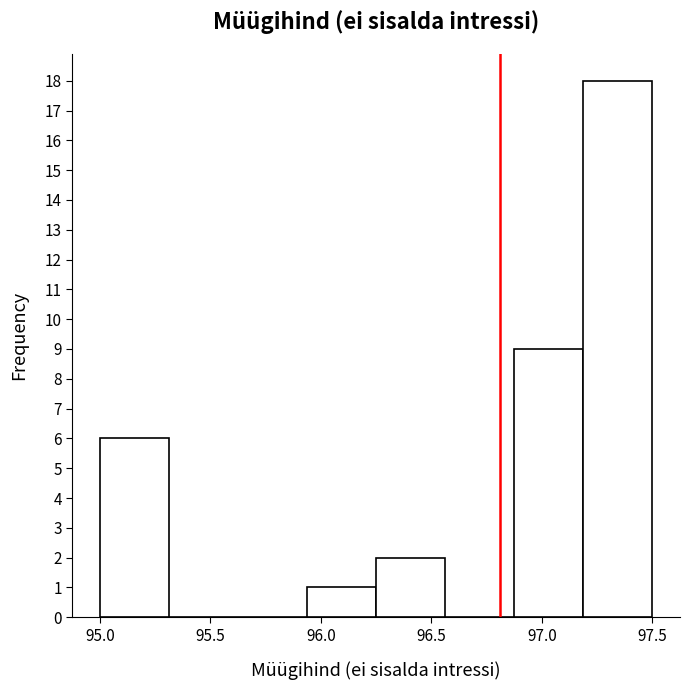

Reading left to right, transcribe this chart: for each bar, give the range it covers on the x-axis and its height. Neither the bar edges nor the heights are printed on the chart, so give them approximately, as read against the axes.

95.00 to 95.30: 6
95.30 to 95.65: 0
95.65 to 95.95: 0
95.95 to 96.25: 1
96.25 to 96.55: 2
96.55 to 96.90: 0
96.90 to 97.20: 9
97.20 to 97.50: 18